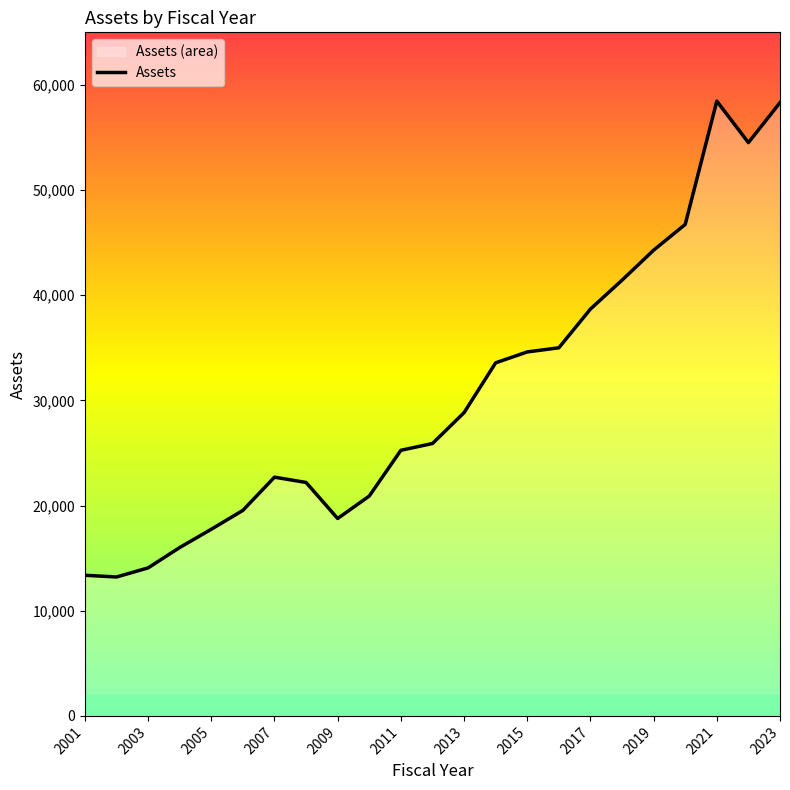

Rank the categories by value from highest to lowest.

2021, 2023, 2022, 2020, 2019, 2018, 2017, 2016, 2015, 2014, 2013, 2012, 2011, 2007, 2008, 2010, 2006, 2009, 2005, 2004, 2003, 2001, 2002